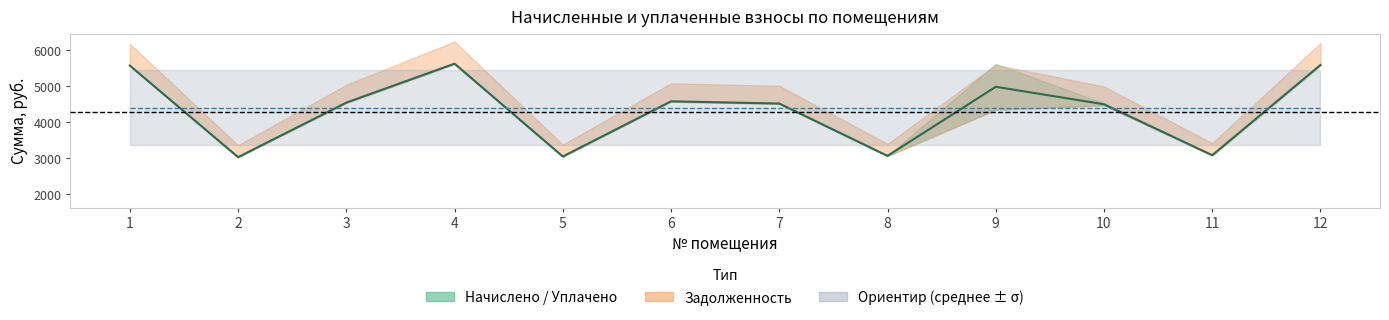

Count the number of categories in the chart.

12